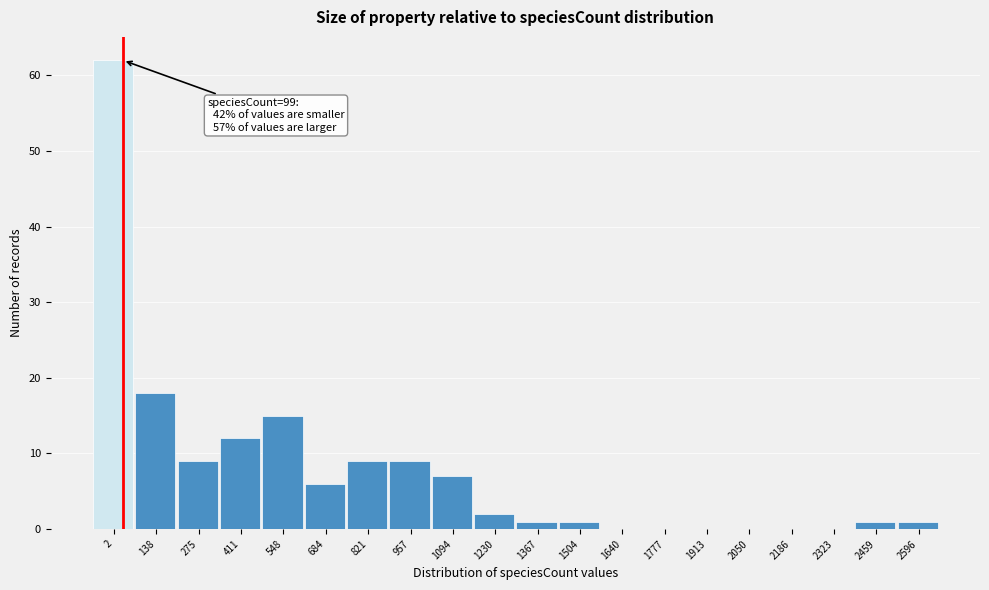

Reading right to left, list all the values displayed in this chart.

2596=1	2459=1	2323=0	2186=0	2050=0	1913=0	1777=0	1640=0	1504=1	1367=1	1230=2	1094=7	957=9	821=9	684=6	548=15	411=12	275=9	138=18	2=62